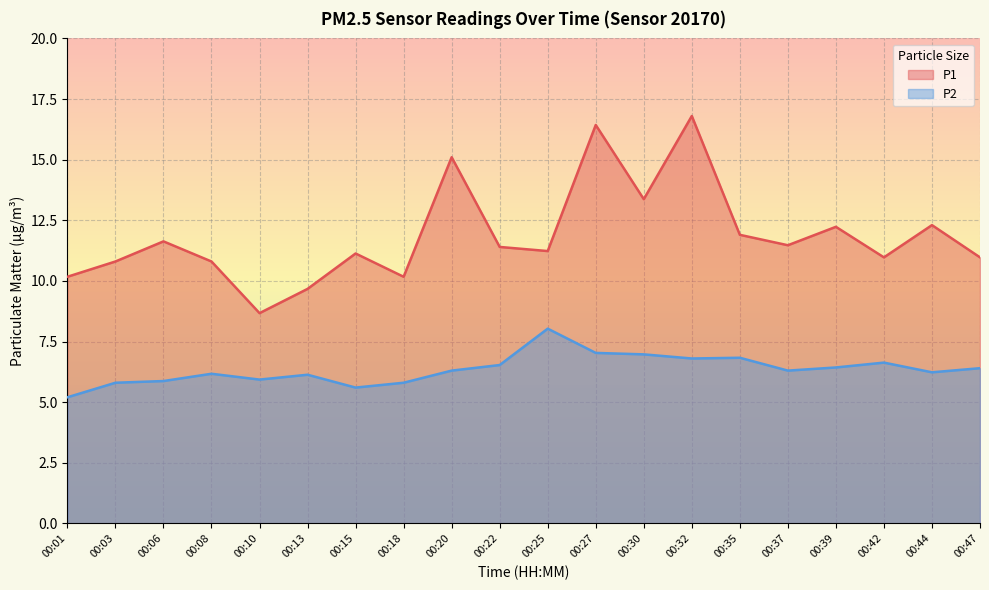

Reading left to right, transcribe all the data shown in this chart.

P1: 00:01=10.2	00:03=10.8	00:06=11.6	00:08=10.8	00:10=8.7	00:13=9.7	00:15=11.1	00:18=10.2	00:20=15.1	00:22=11.4	00:25=11.2	00:27=16.4	00:30=13.4	00:32=16.8	00:35=11.9	00:37=11.5	00:39=12.2	00:42=11.0	00:44=12.3	00:47=11.0
P2: 00:01=5.2	00:03=5.8	00:06=5.9	00:08=6.2	00:10=5.9	00:13=6.1	00:15=5.6	00:18=5.8	00:20=6.3	00:22=6.5	00:25=8.0	00:27=7.0	00:30=7.0	00:32=6.8	00:35=6.8	00:37=6.3	00:39=6.4	00:42=6.6	00:44=6.2	00:47=6.4